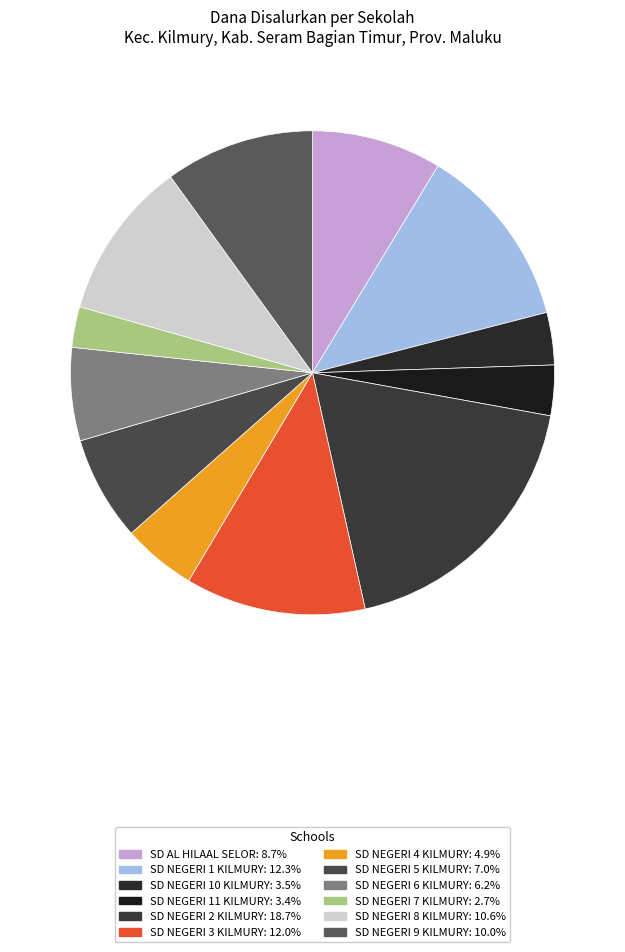

Between SD NEGERI 10 KILMURY and SD NEGERI 11 KILMURY, which is larger?

SD NEGERI 10 KILMURY